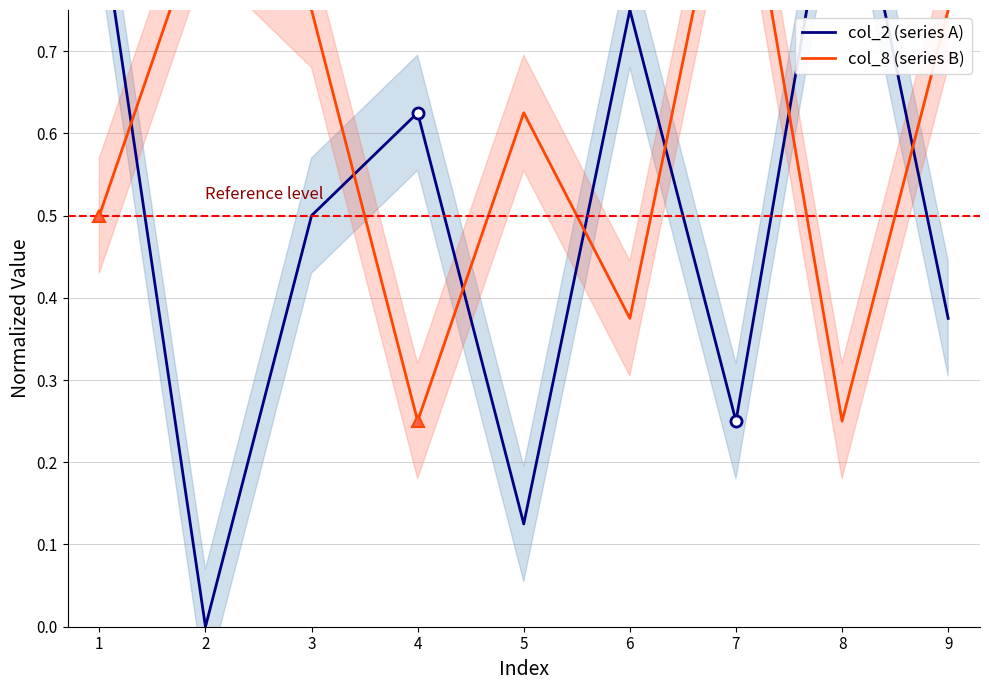

Count the col_8 (series B) values in the range 0 to 1.

9